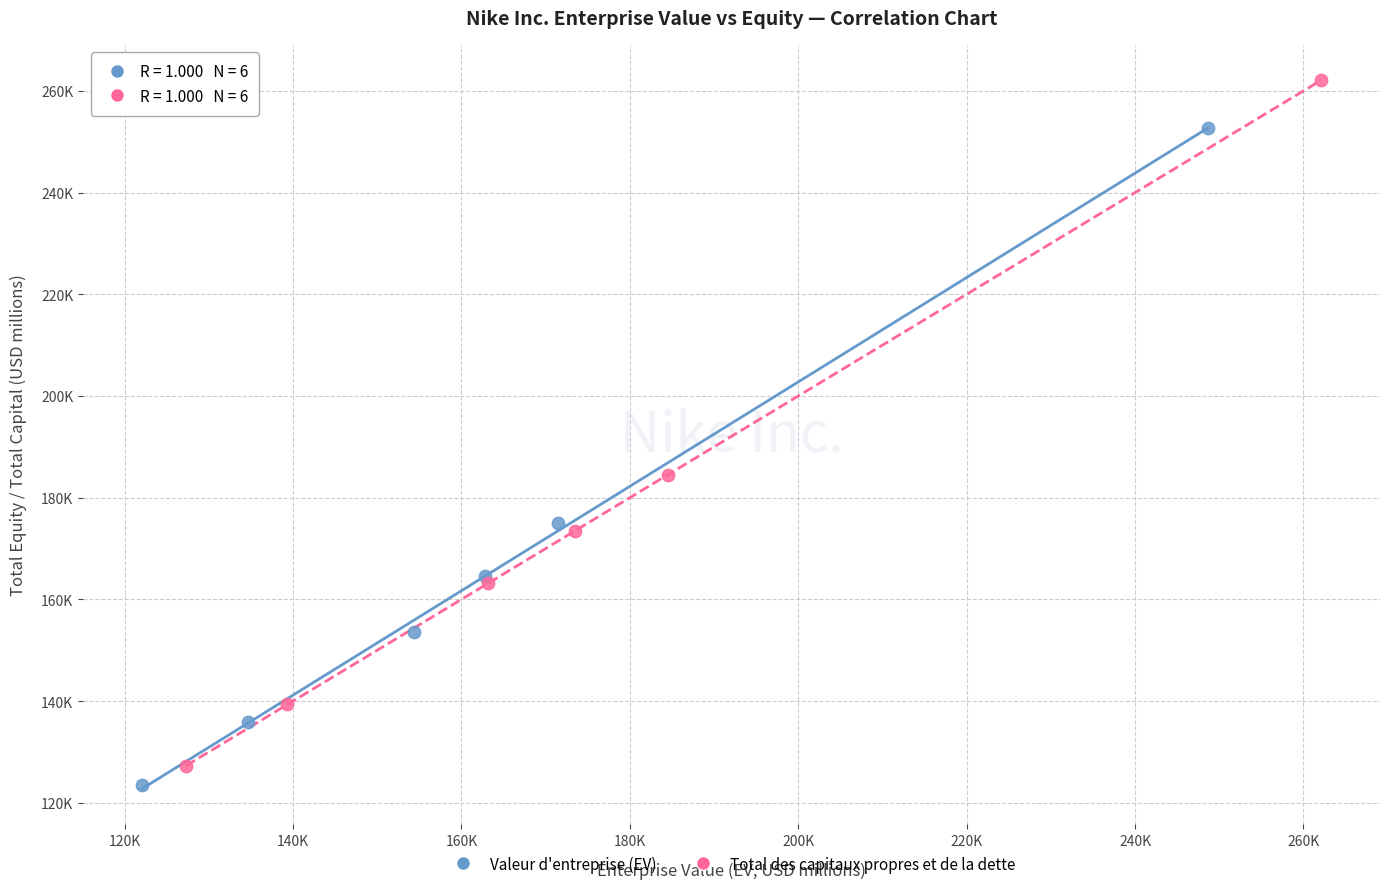

What are all the series names shown in the legend?

Valeur d'entreprise (EV), Total des capitaux propres et de la dette